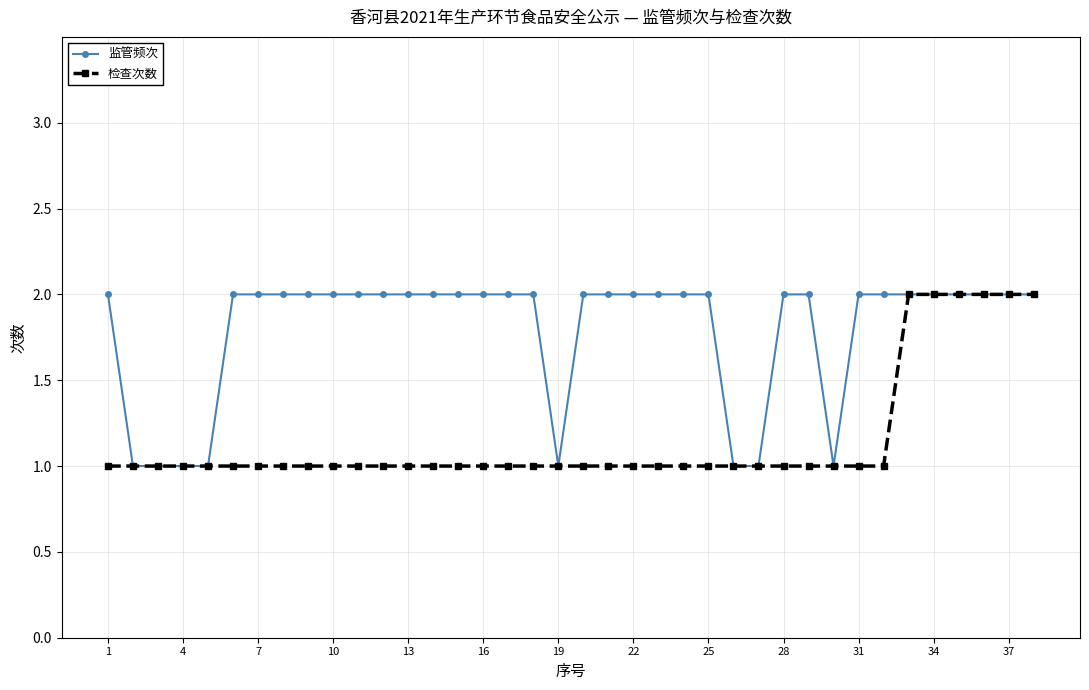

What is the average value of the 监管频次 series?

2